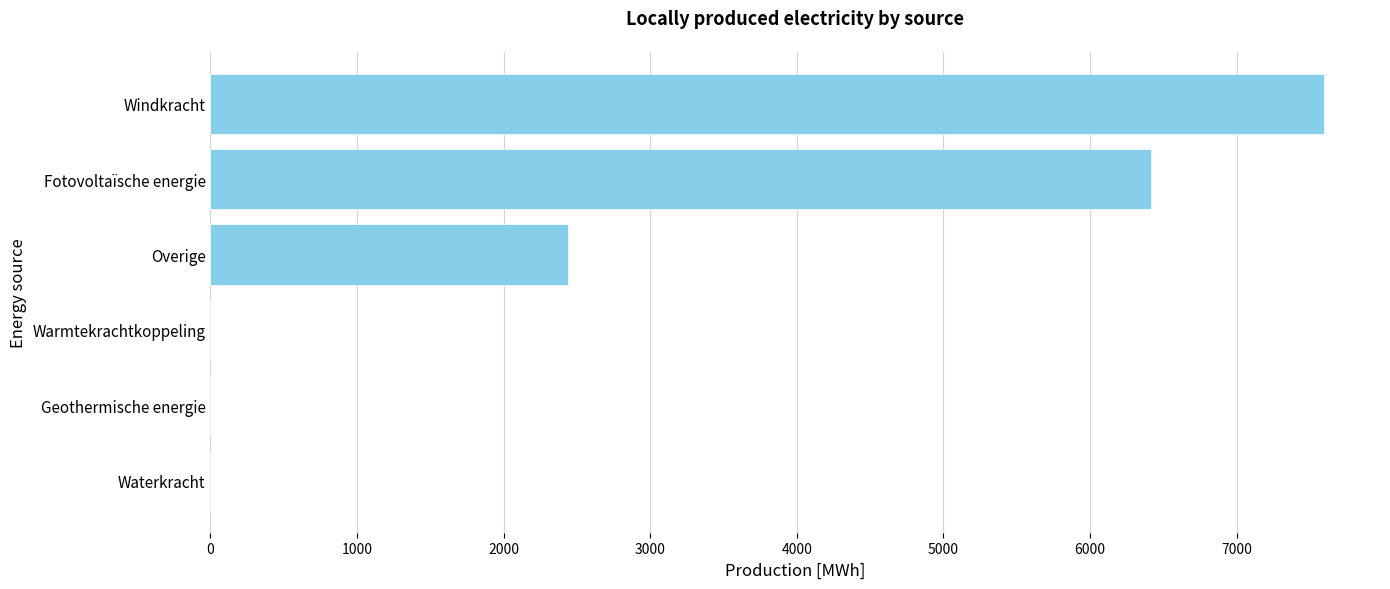

At which label is the value closest to 3799?

Overige